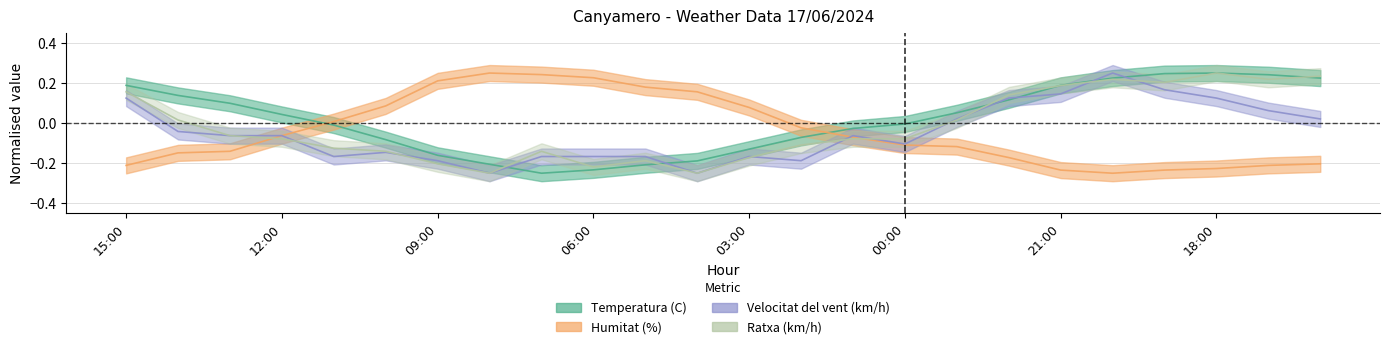

How many series are shown in this chart?

4